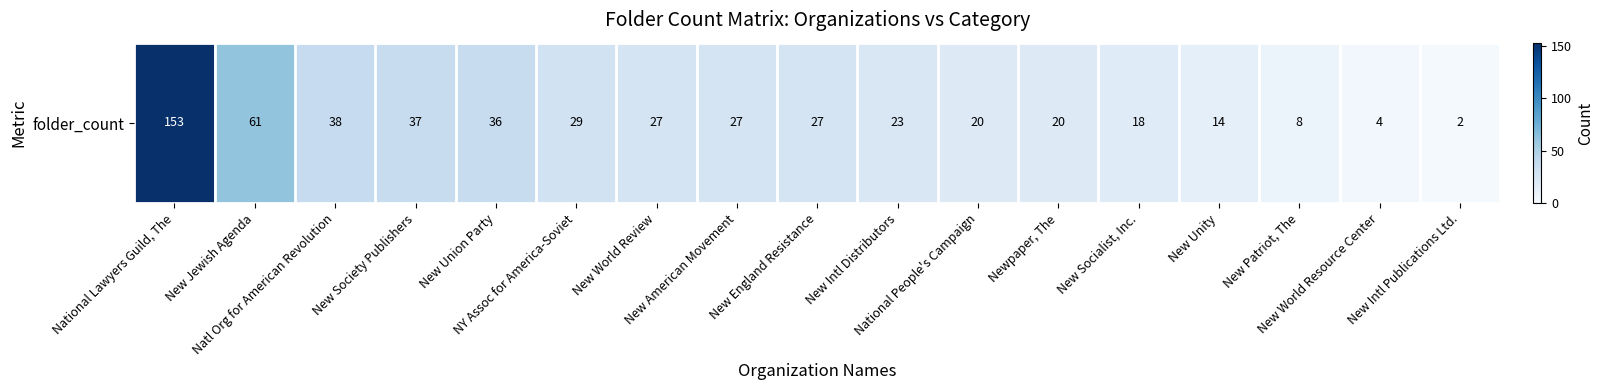

What is the maximum value shown in the chart?

153